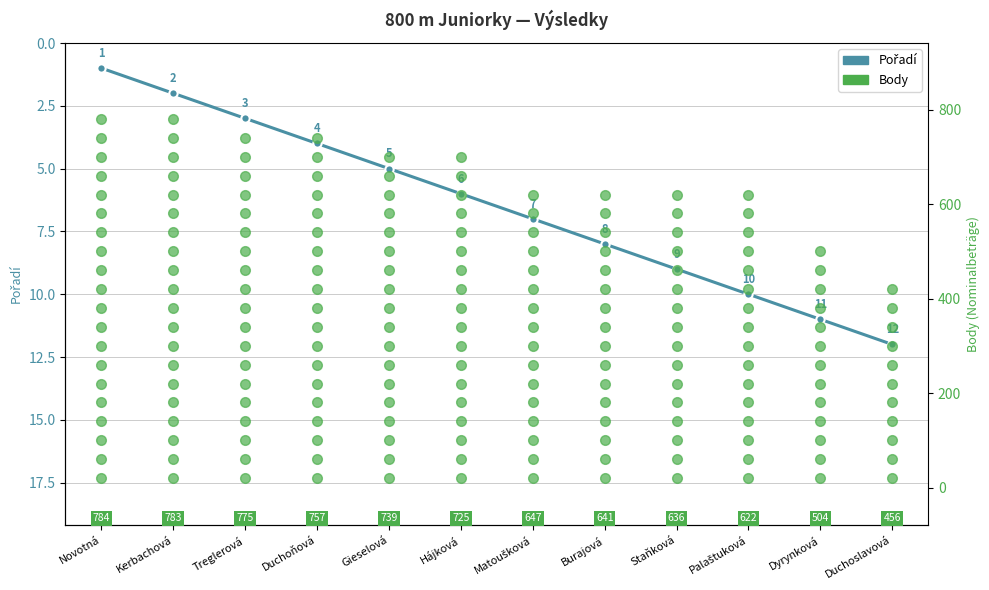

Is it true that the value at Palaštuková is 3?

False